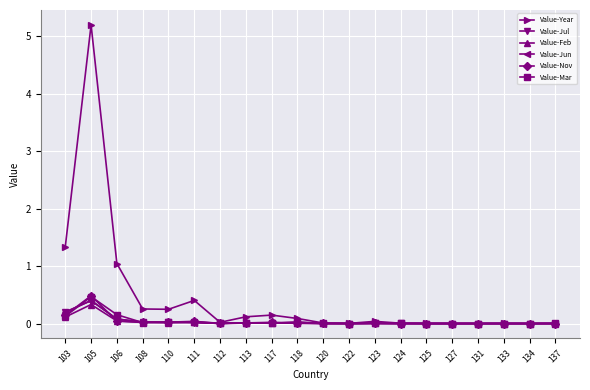

Where is Value-Mar nearest to the value 0?

122